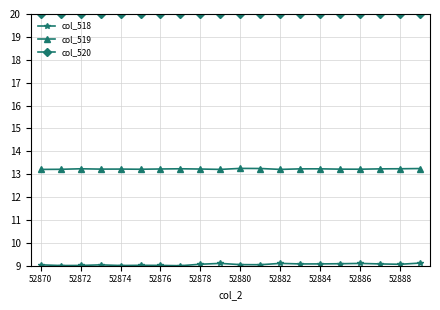

What are all the series names shown in the legend?

col_518, col_519, col_520